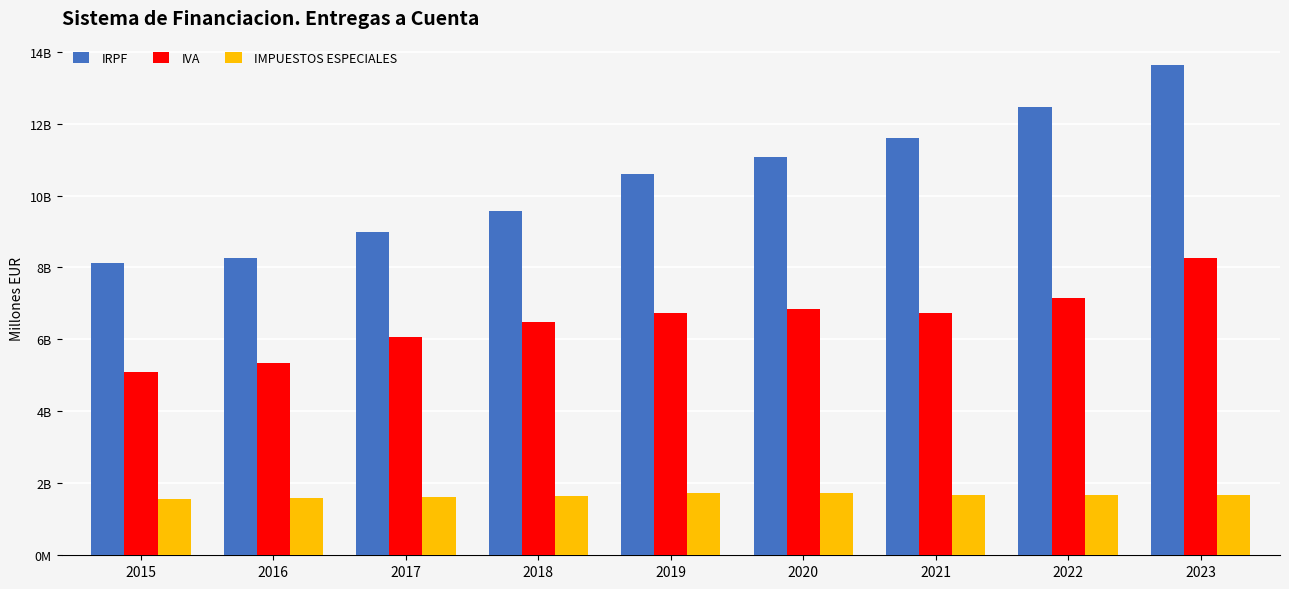

What are all the series names shown in the legend?

IRPF, IVA, IMPUESTOS ESPECIALES